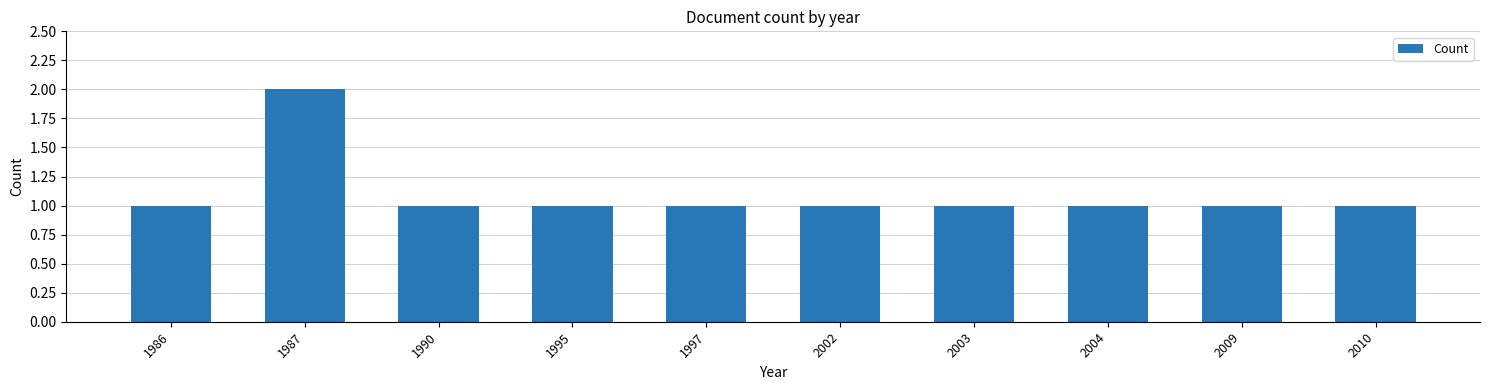

Count the values in the range 1 to 2.

10